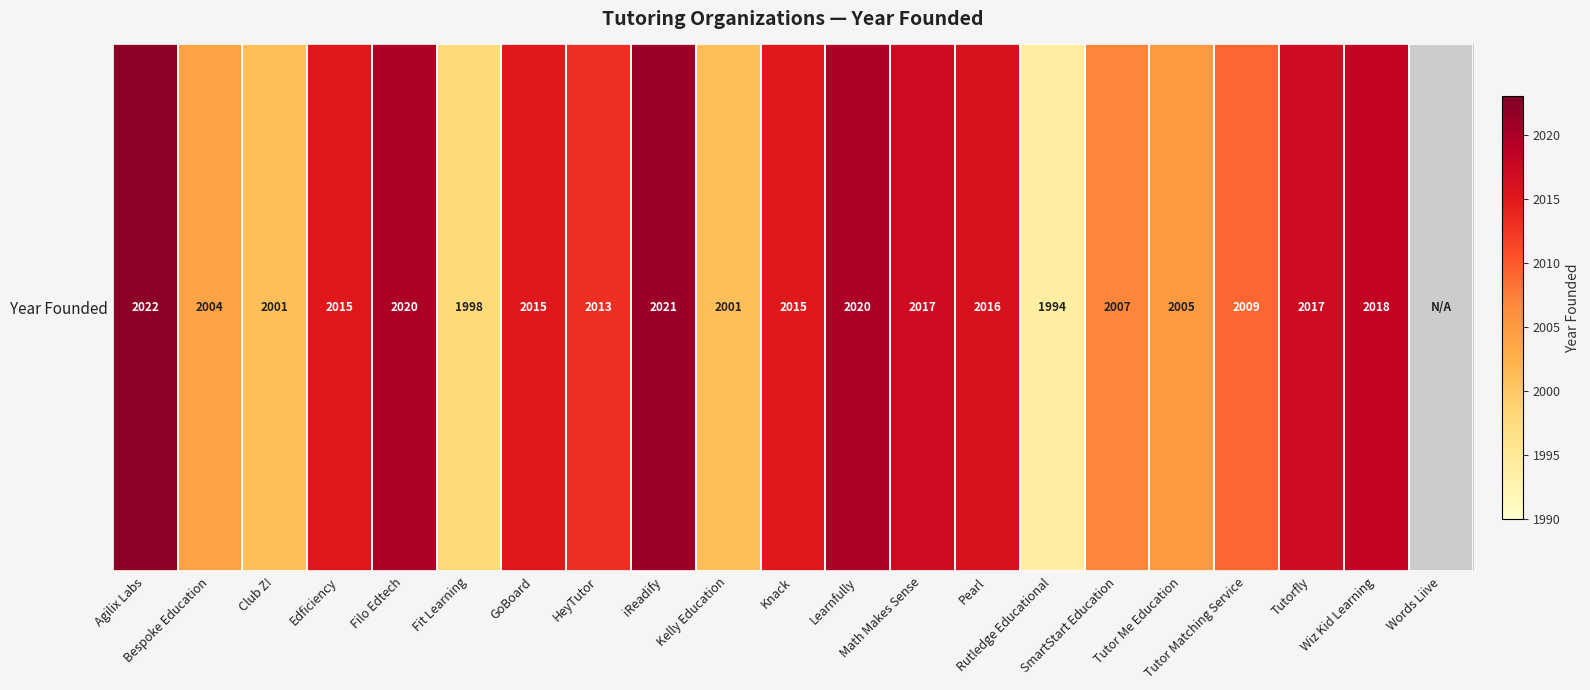

Is it true that the value at Rutledge Educational is 1994.0?

True